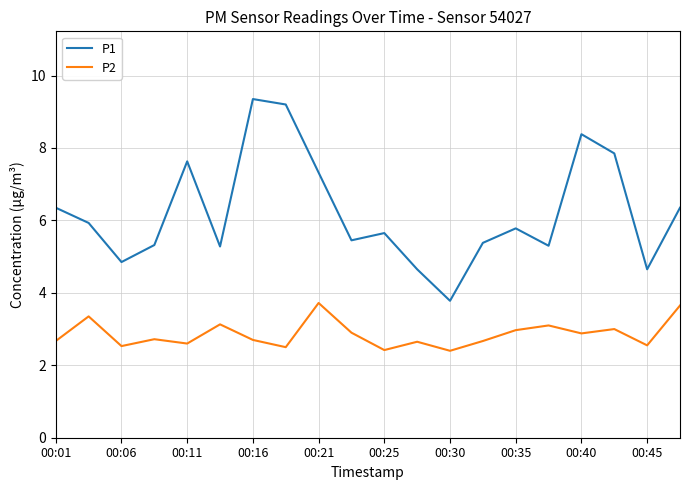

In P1, how many points are lower than both neighbors (excluding endpoints)?

6